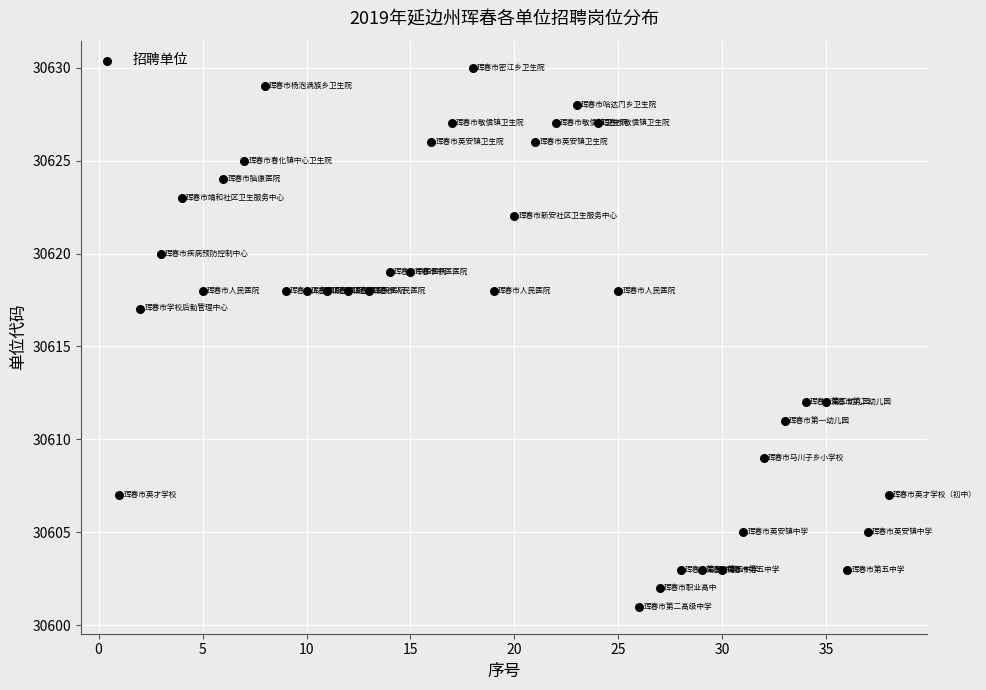

What Y value in the scatter plot is closest to 30615?

30617